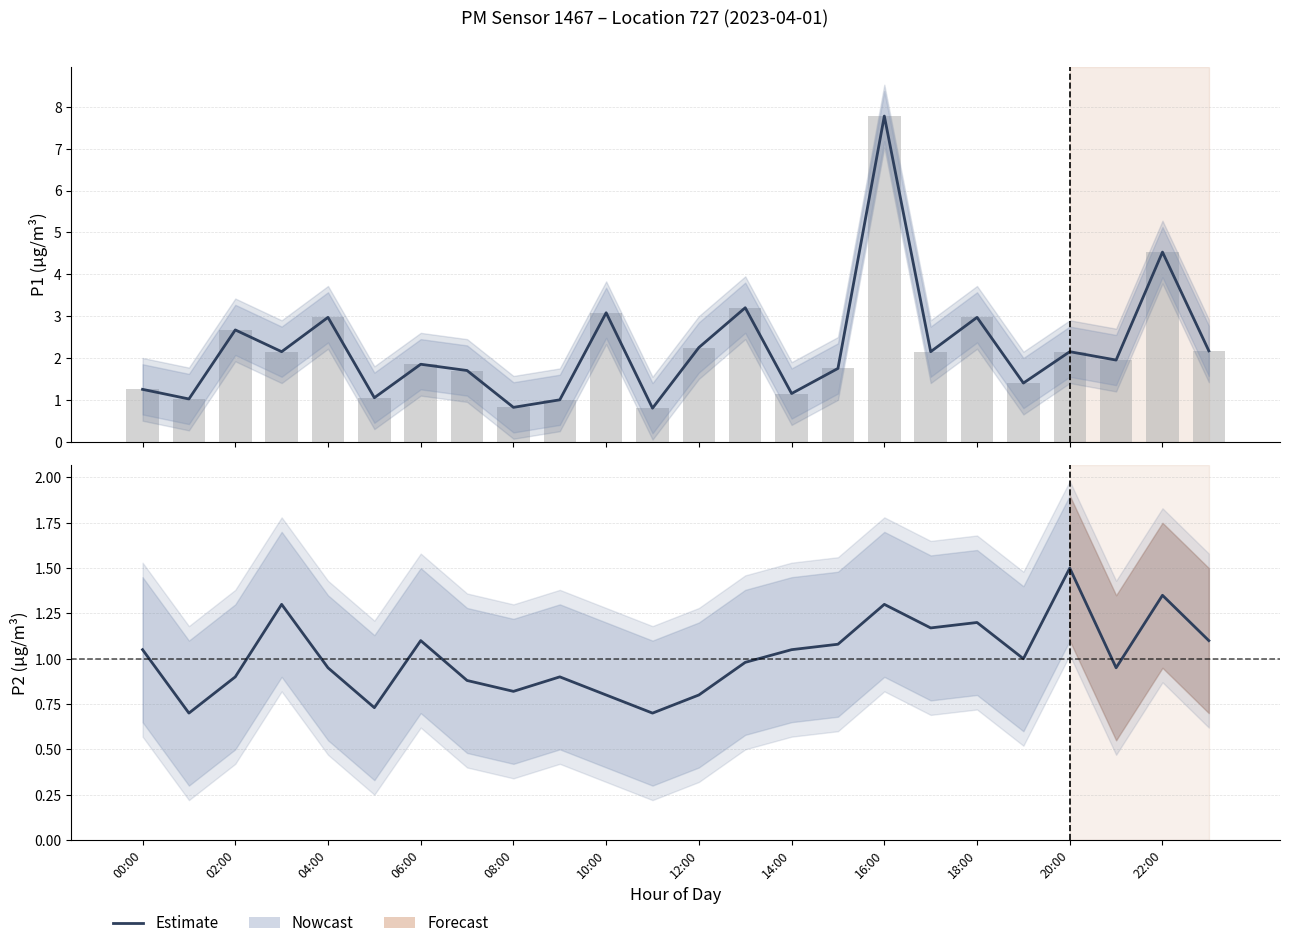

Count the number of categories in the chart.

24